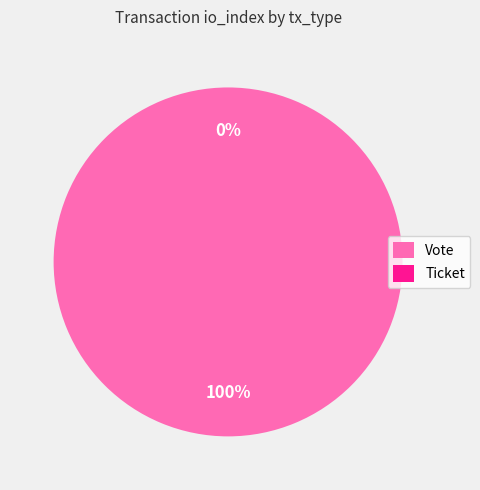

Is it true that Vote is 100% of the pie?

True